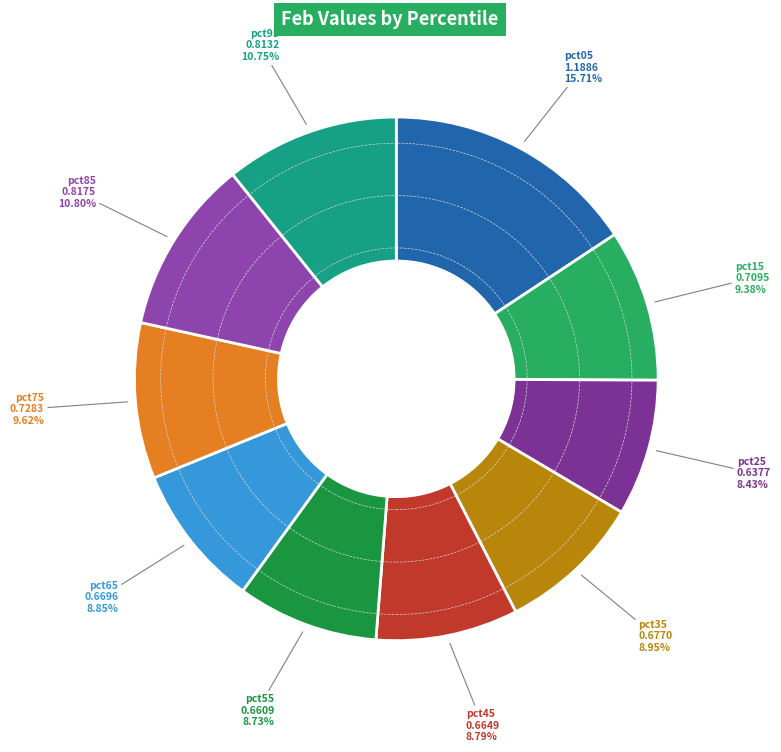

How many segments does this pie chart have?

10